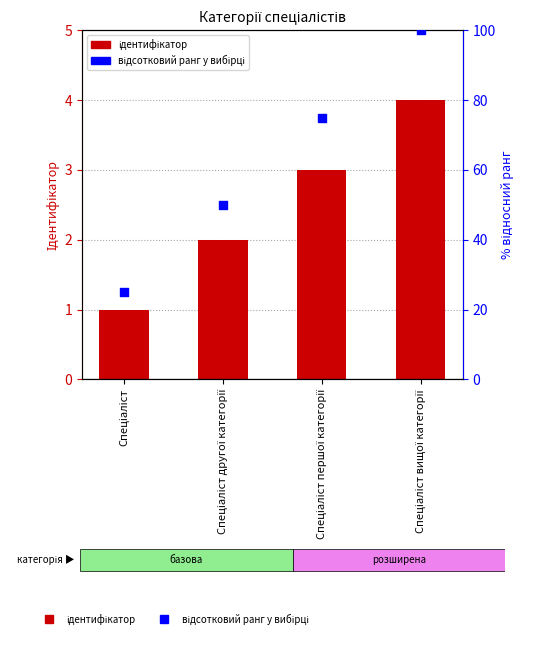

Which series reaches the maximum Y coordinate?

відсотковий ранг